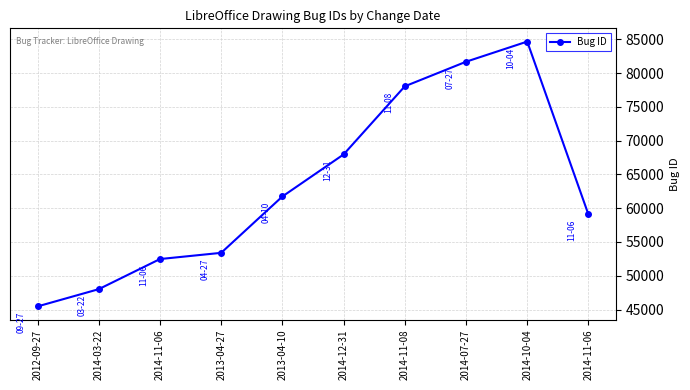

How many lines are shown in the chart?

1